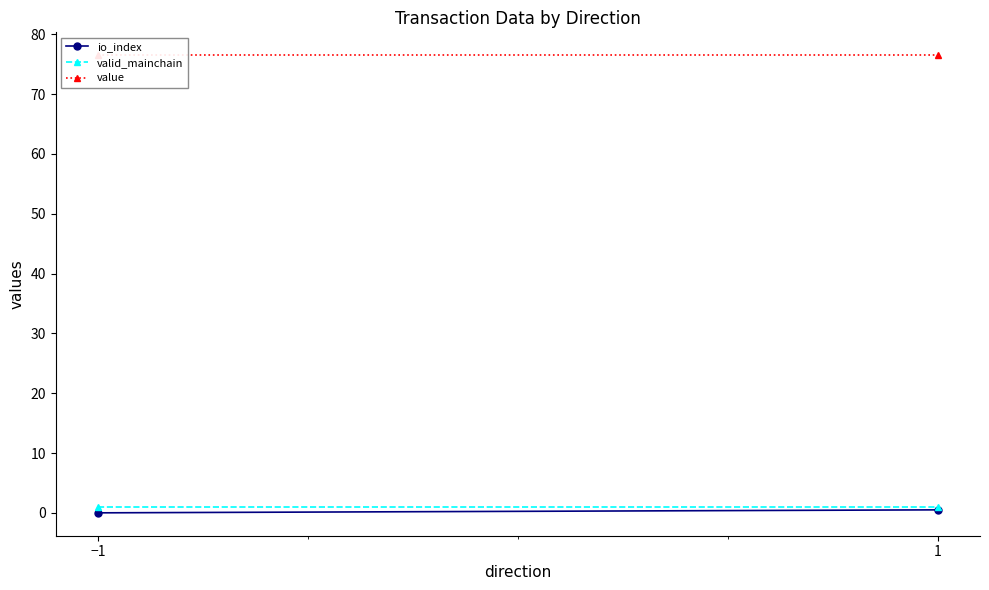

The value of valid_mainchain at 1 is 1.0. True or false?

True